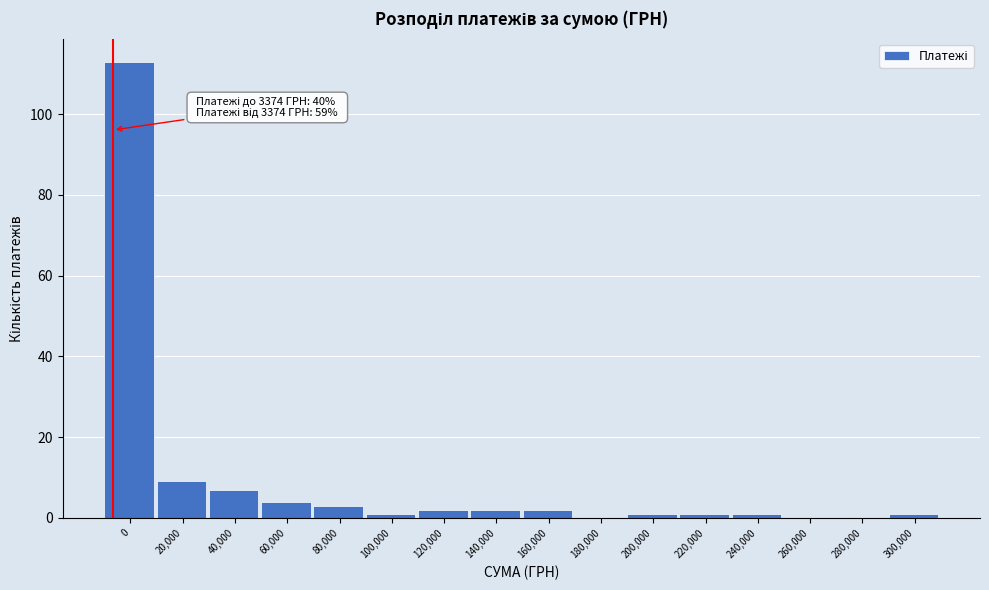

Reading right to left, what are all the values shown in this chart?

300,000=1	280,000=0	260,000=0	240,000=1	220,000=1	200,000=1	180,000=0	160,000=2	140,000=2	120,000=2	100,000=1	80,000=3	60,000=4	40,000=7	20,000=9	0=113